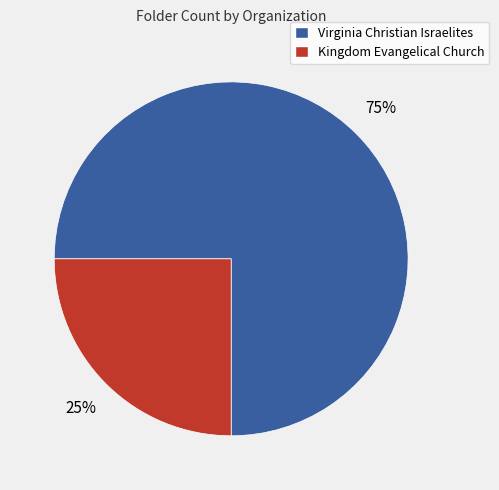

Rank the categories by value from lowest to highest.

Kingdom Evangelical Church, Virginia Christian Israelites